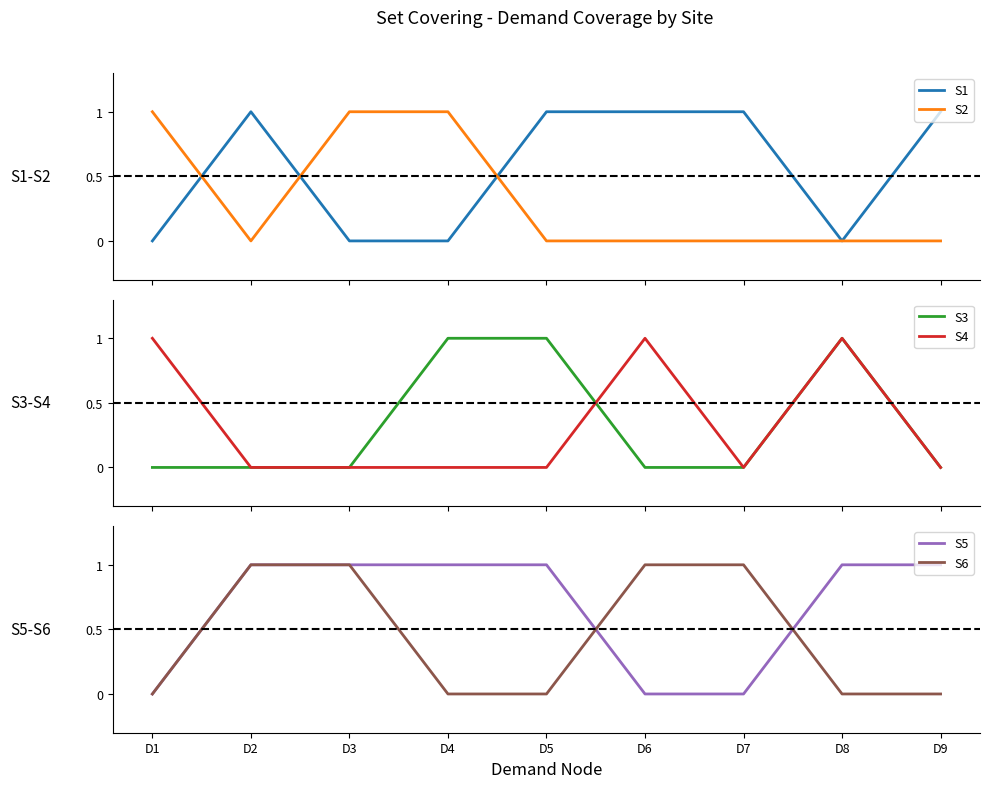

How many values in S2 are above zero?

3